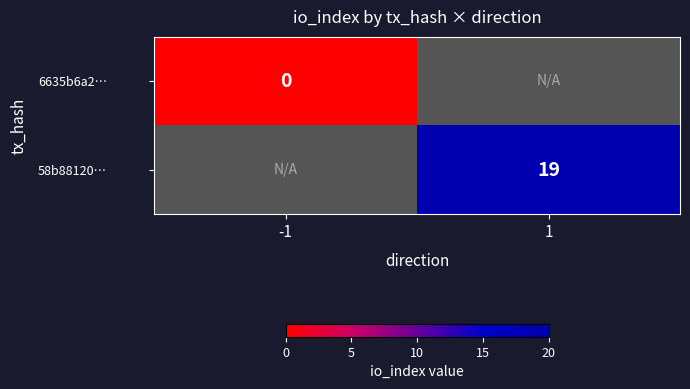

Count the number of data series in this chart.

2